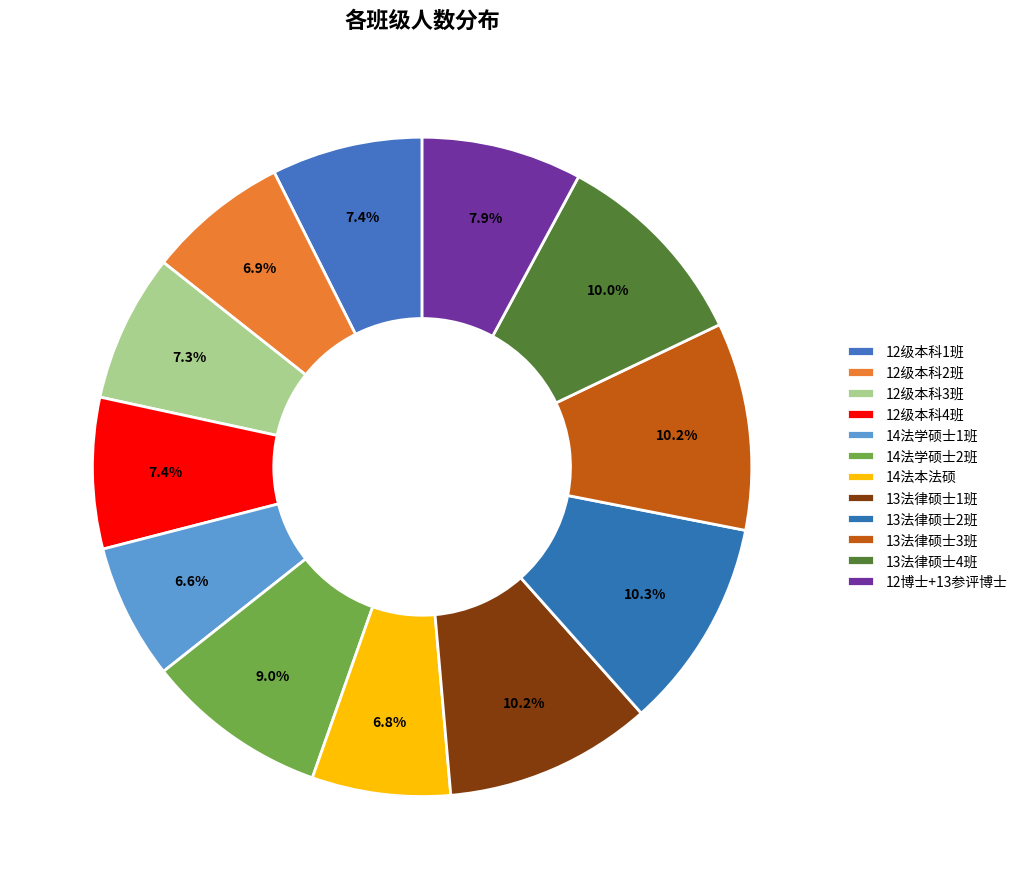

To the nearest percent, what is the combined percentage of 13法律硕士3班 and 12级本科1班?

18%